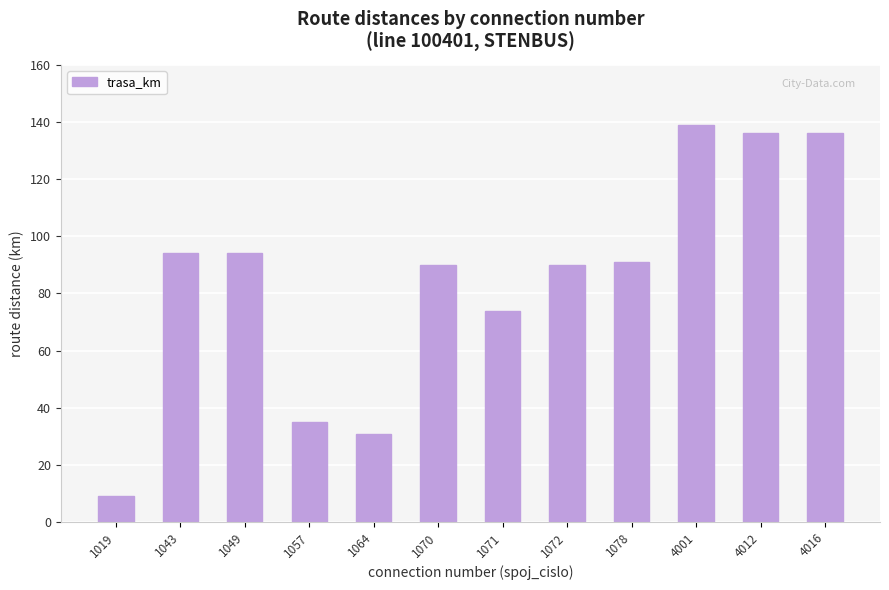

Is it true that the value at 1071 is 18?

False